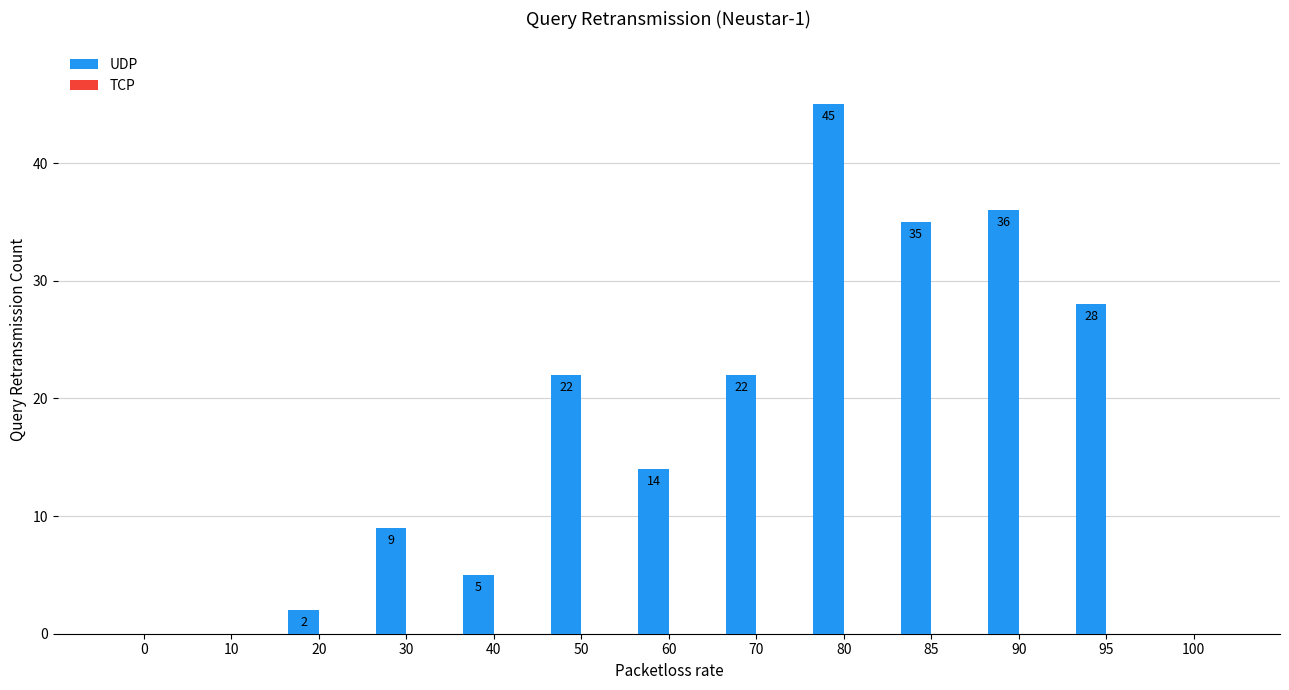

At which category does the chart reach its peak across all series?

80